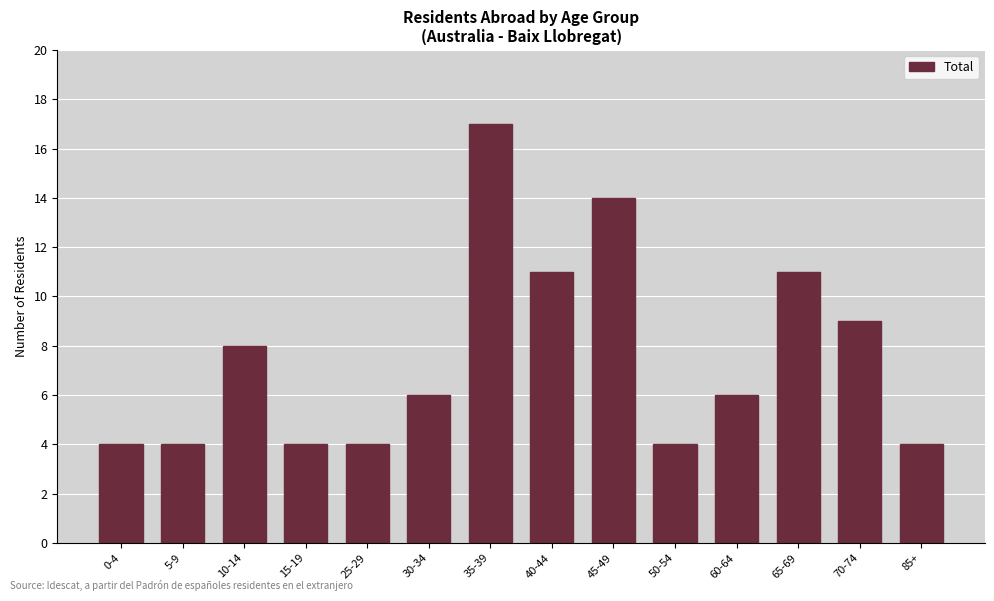

Are the bars grouped side by side (vs. stacked)?

No